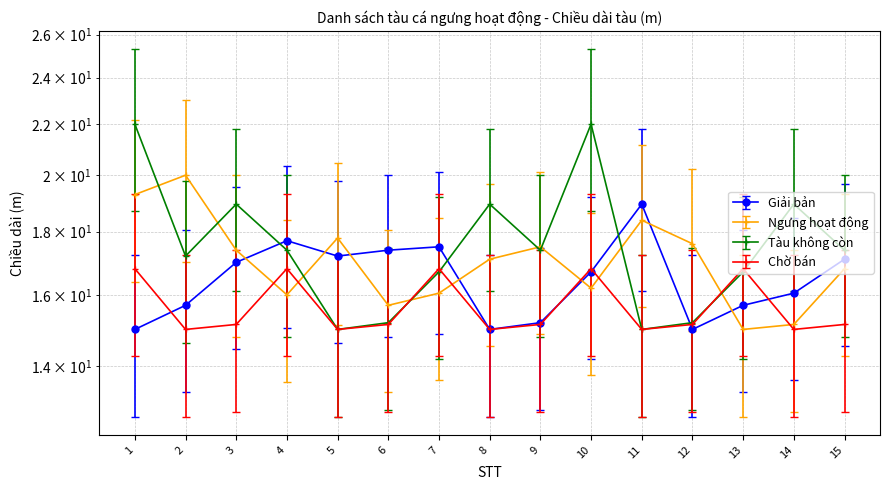

List the labels in order of Ngưng hoạt động value, smallest first.

13, 14, 6, 4, 7, 10, 15, 8, 3, 9, 12, 5, 11, 1, 2